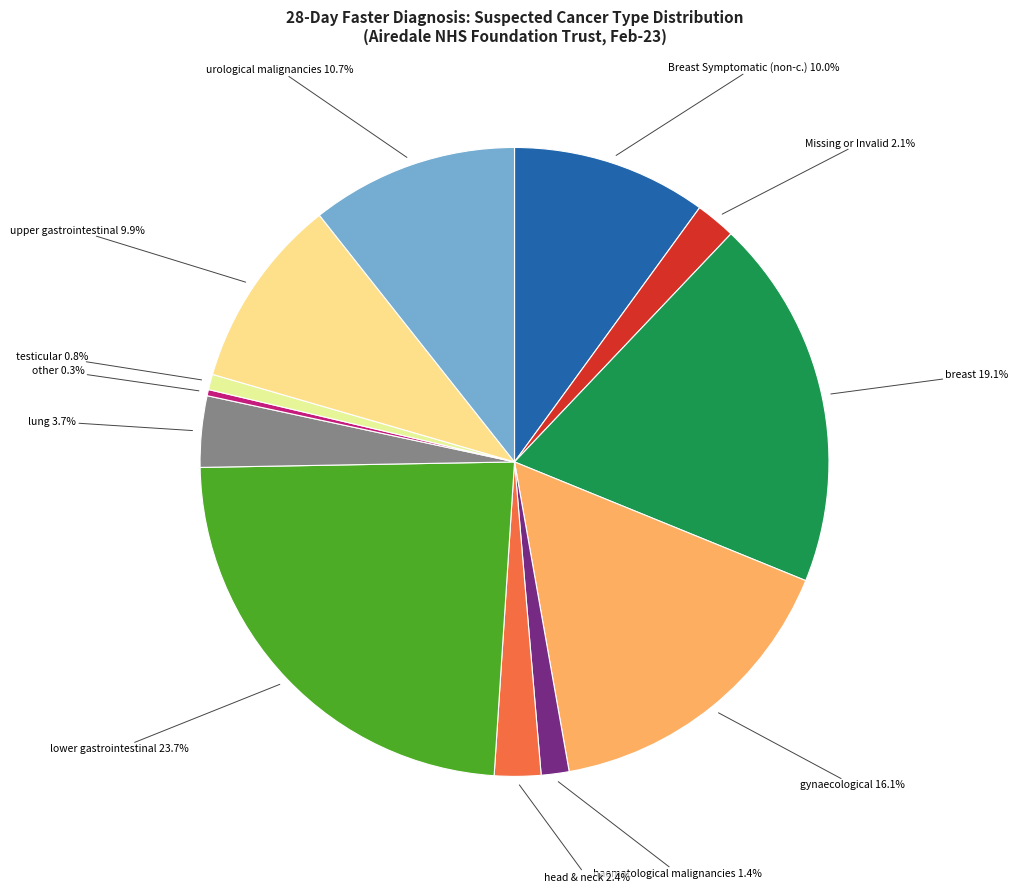

How many segments does this pie chart have?

12